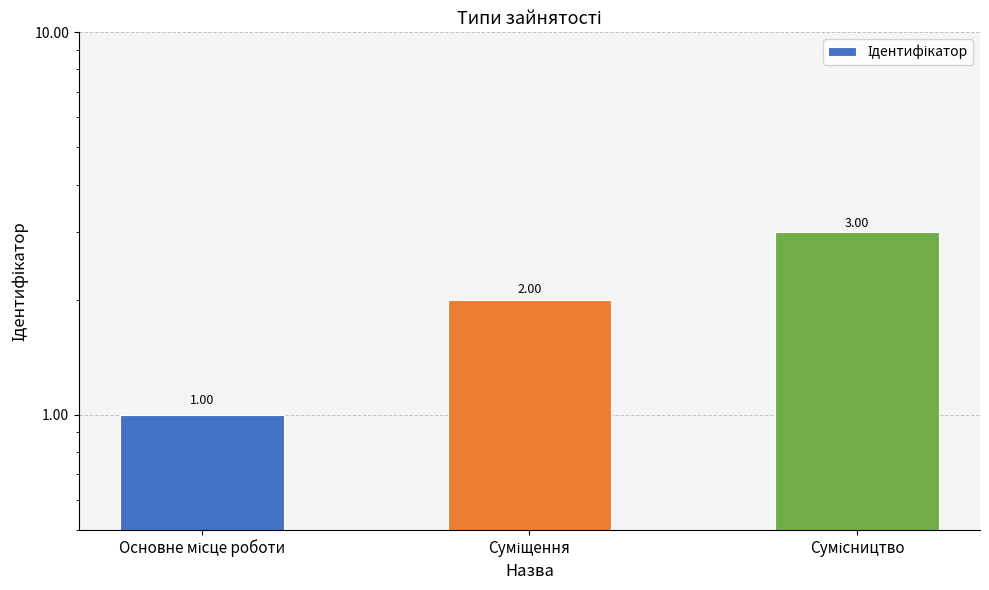

How many bars are there in total?

3